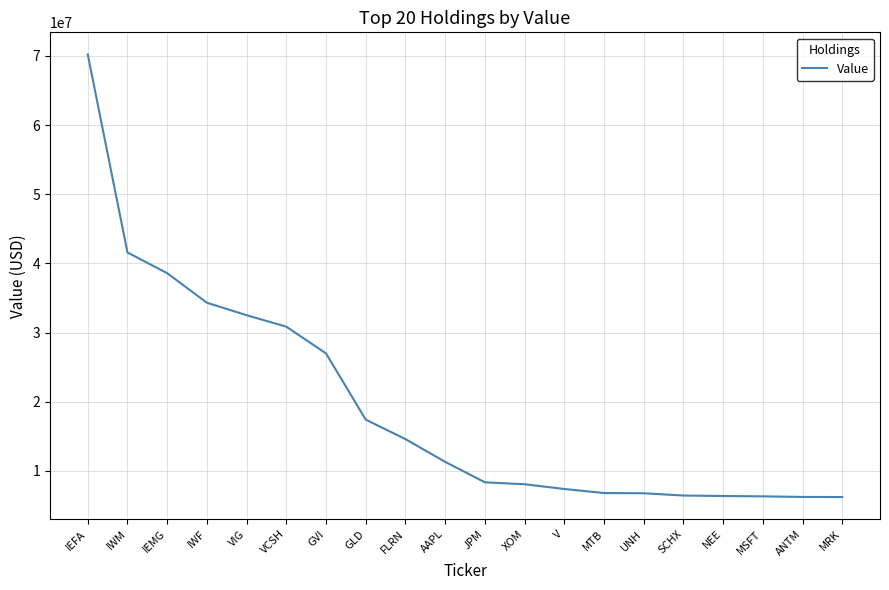

What is the sum of the values at UNH and GLD?

24184000